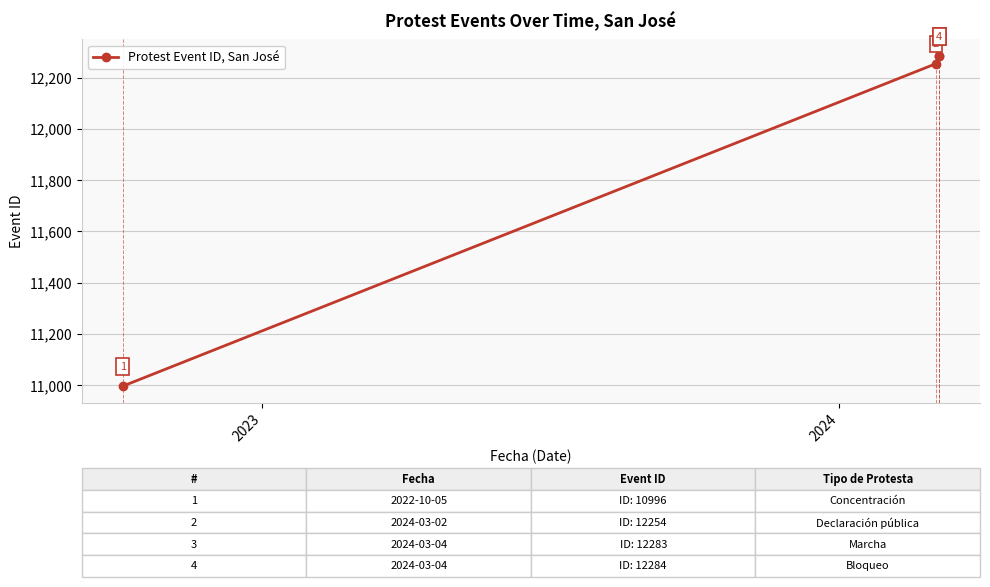

What is the sum of all values?

47817